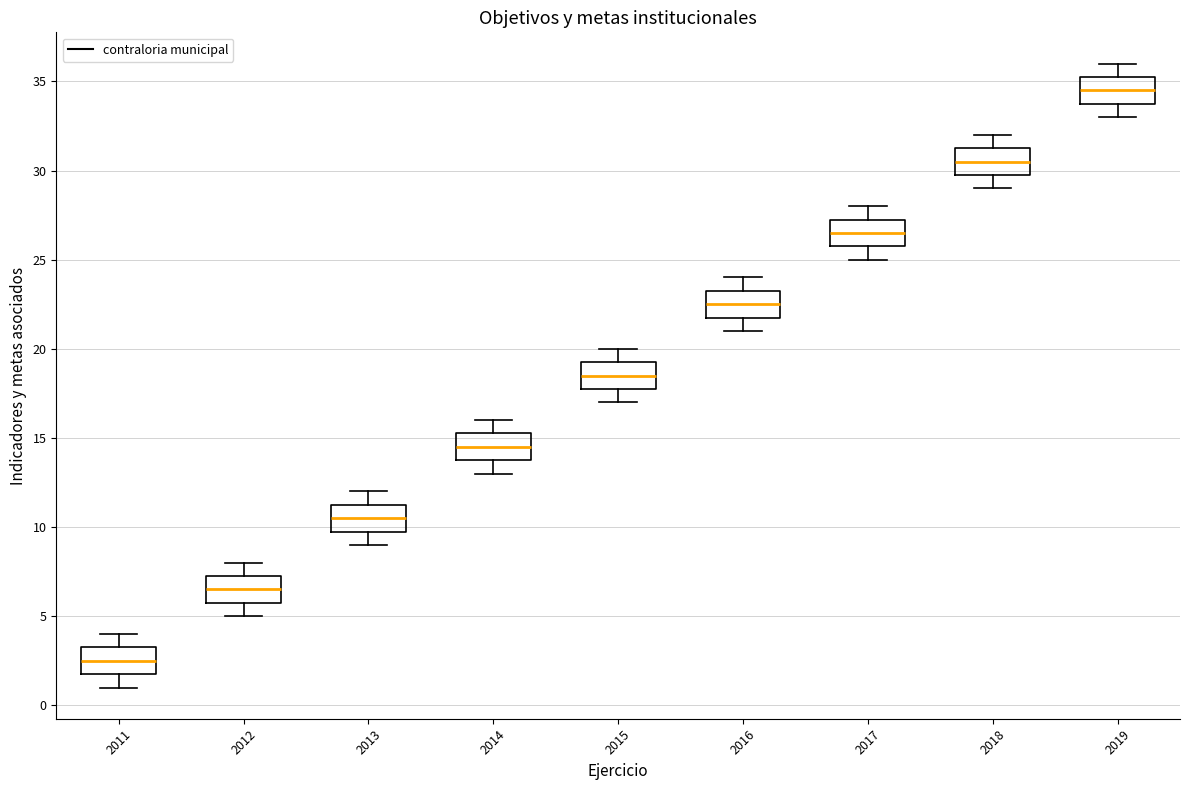

Reading left to right, read every box against the y-axis: the position of its median line, the range the box covers, and the ends of its whiskers. The values are not printed on the chart, so give them approximately, as read against the axis.

2011: median 2.5, box 2.0 to 3.5, whiskers 1.0 to 4.0
2012: median 6.5, box 6.0 to 7.5, whiskers 5.0 to 8.0
2013: median 10.5, box 10.0 to 11.5, whiskers 9.0 to 12.0
2014: median 14.5, box 14.0 to 15.5, whiskers 13.0 to 16.0
2015: median 18.5, box 18.0 to 19.5, whiskers 17.0 to 20.0
2016: median 22.5, box 22.0 to 23.5, whiskers 21.0 to 24.0
2017: median 26.5, box 26.0 to 27.5, whiskers 25.0 to 28.0
2018: median 30.5, box 30.0 to 31.5, whiskers 29.0 to 32.0
2019: median 34.5, box 34.0 to 35.5, whiskers 33.0 to 36.0